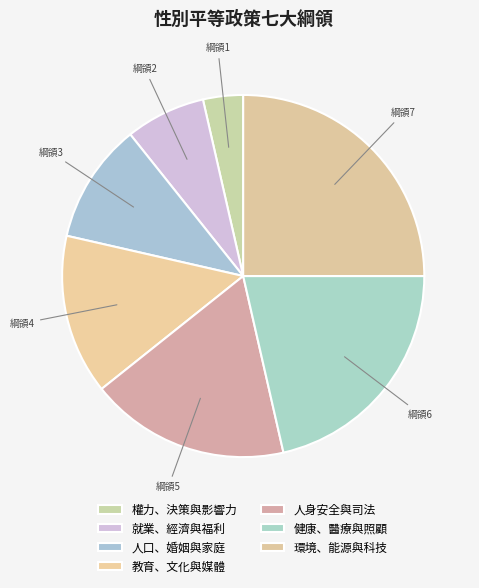

How much of the chart is everything except 人身安全與司法?

82.1%